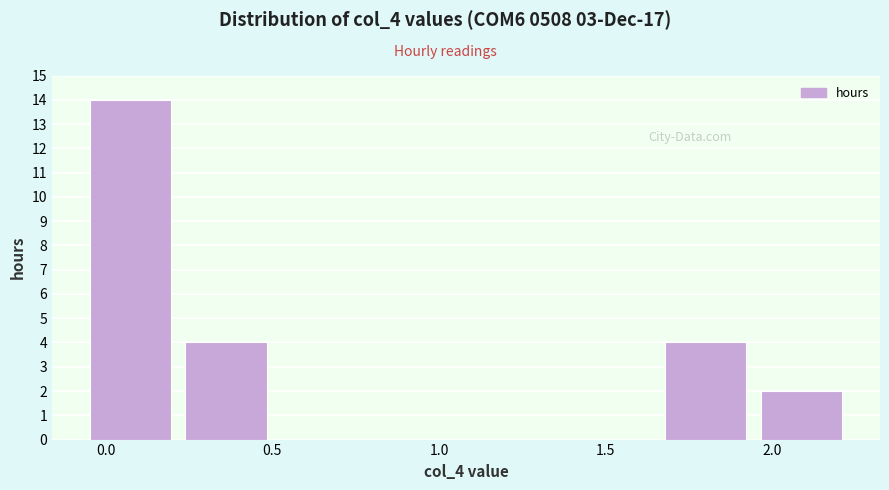

What is the height of the bar covering 1.70 to 1.95 on the x-axis? Neither the bar edges nor the heights are printed on the chart, so give them approximately, as read against the axes.

4